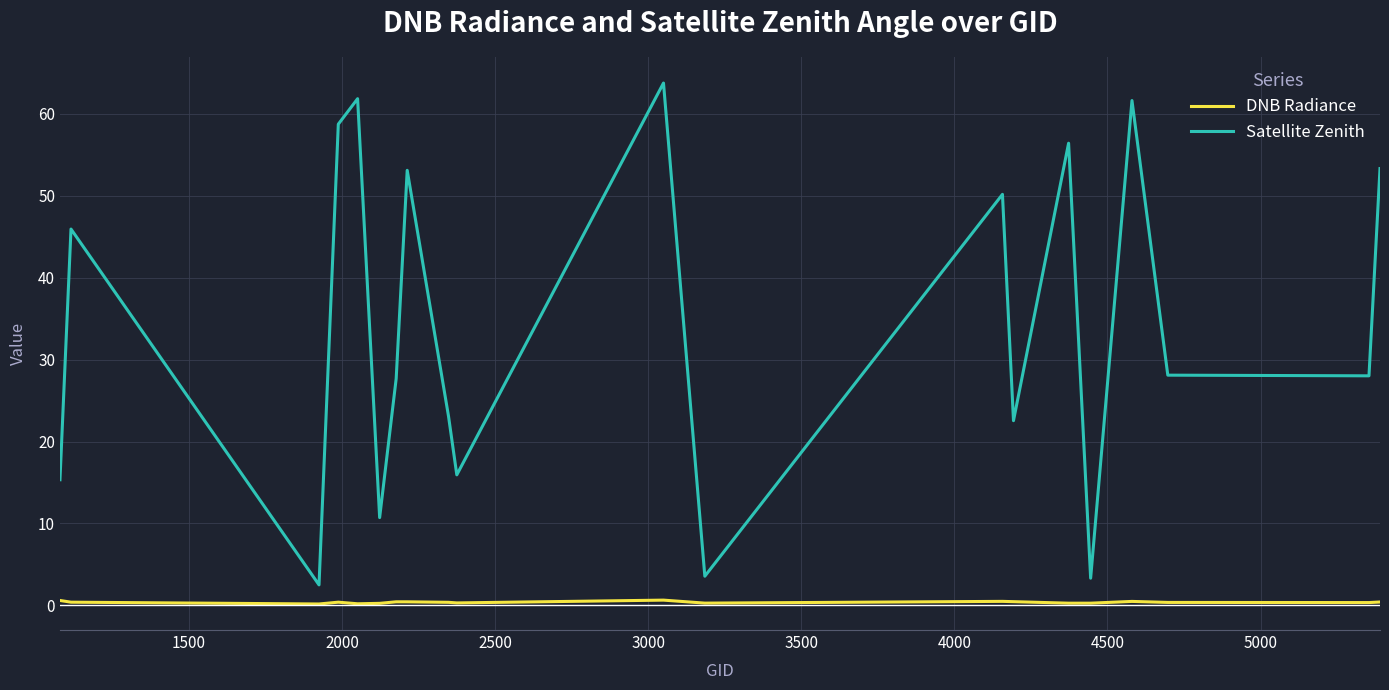

How many series are shown in this chart?

2